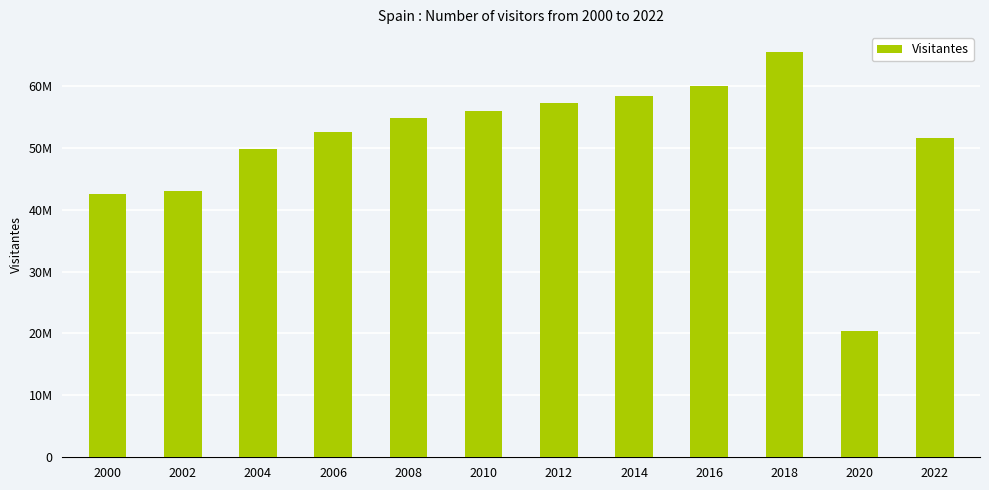

Reading left to right, extract all data points from this chart.

2000=42455484	2002=43026073	2004=49727694	2006=52537433	2008=54863000	2010=55978000	2012=57216000	2014=58418000	2016=59909000	2018=65403000	2020=20365712	2022=51634716